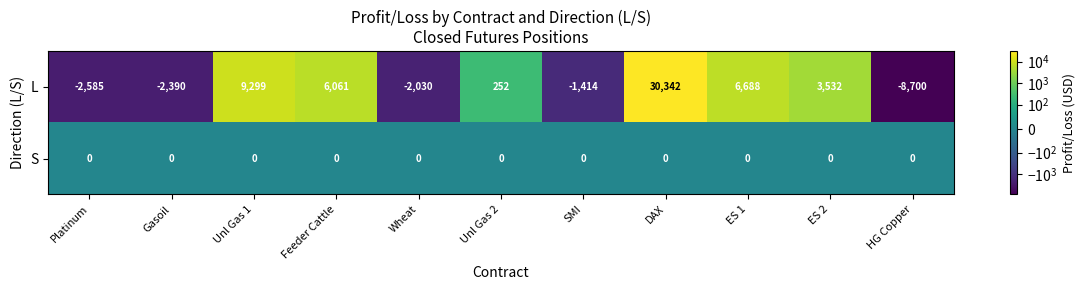

True or false: L has a value of -3838 at Gasoil.

False